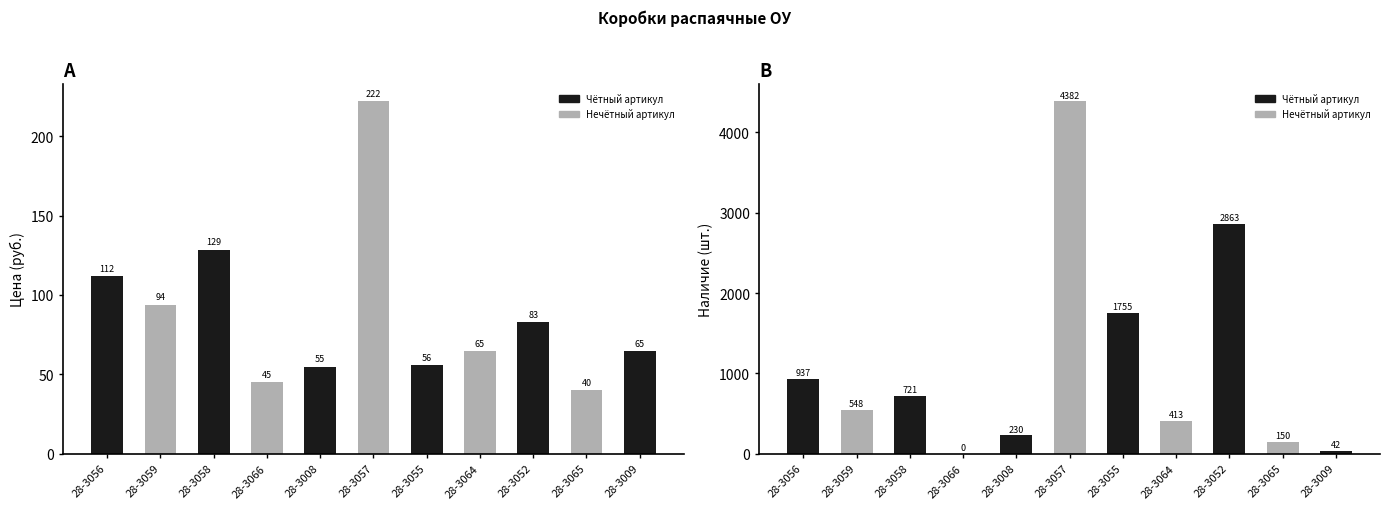

Is it true that Цена equals 119.6 at 28-3052?

False